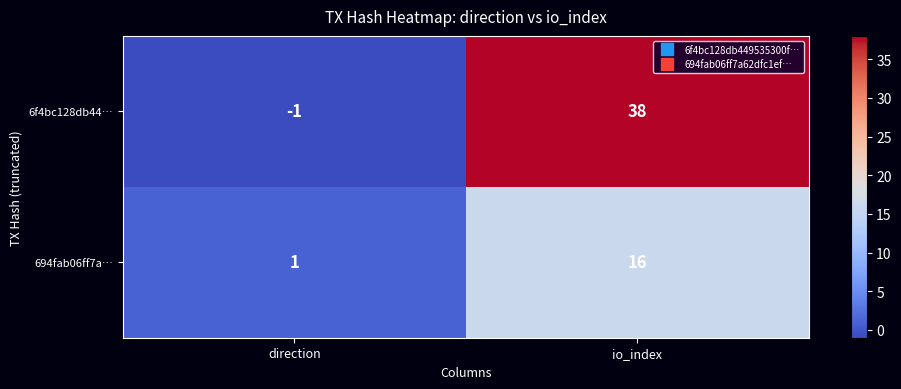

Read the 694fab06ff7a… value at io_index.

16